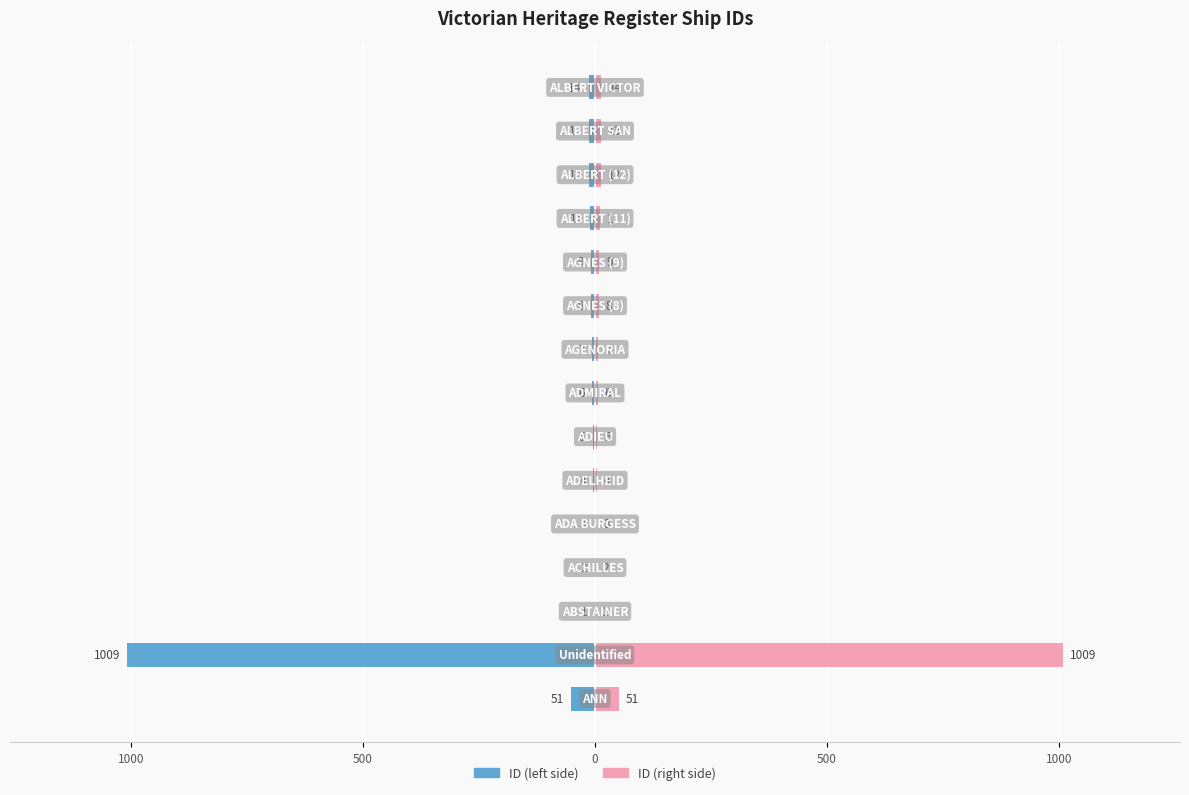

The value of ID (right) at 11 is 6. True or false?

False